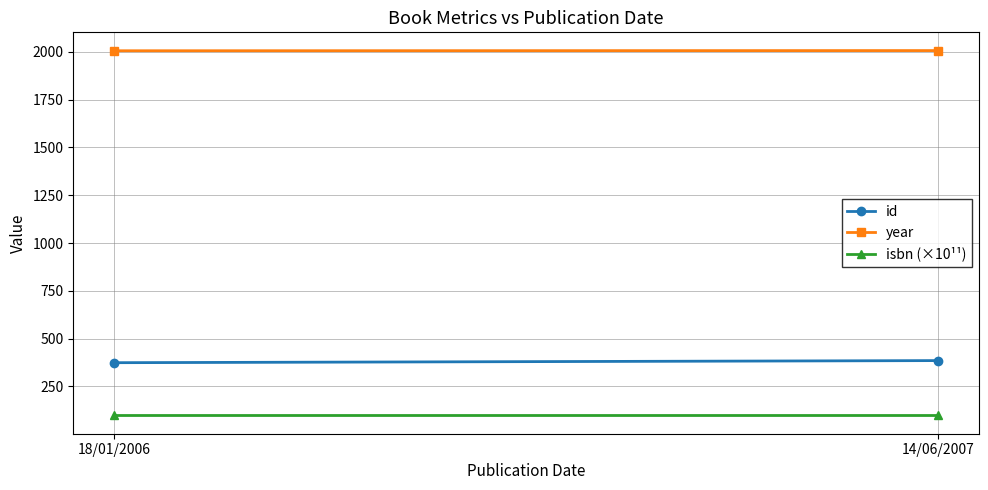

The value of id at 18/01/2006 is 374.0. True or false?

True